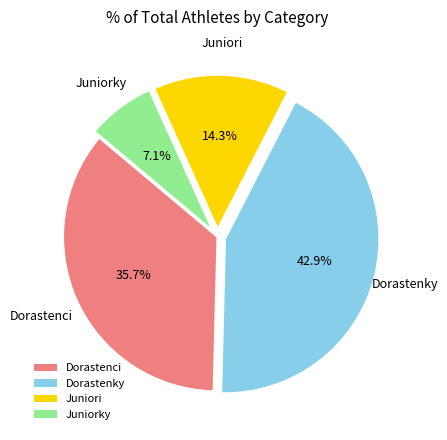

What percentage is the Juniorky slice, to the nearest percent?

7%